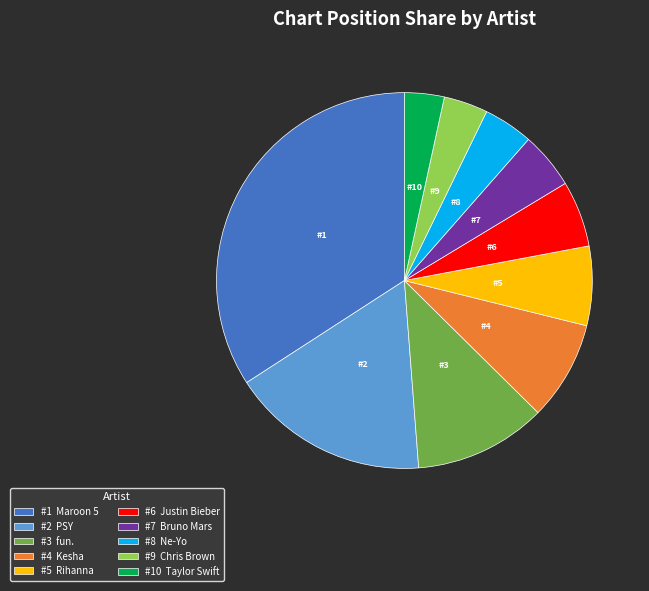

Is there any slice that represents more than half of the pie?

No